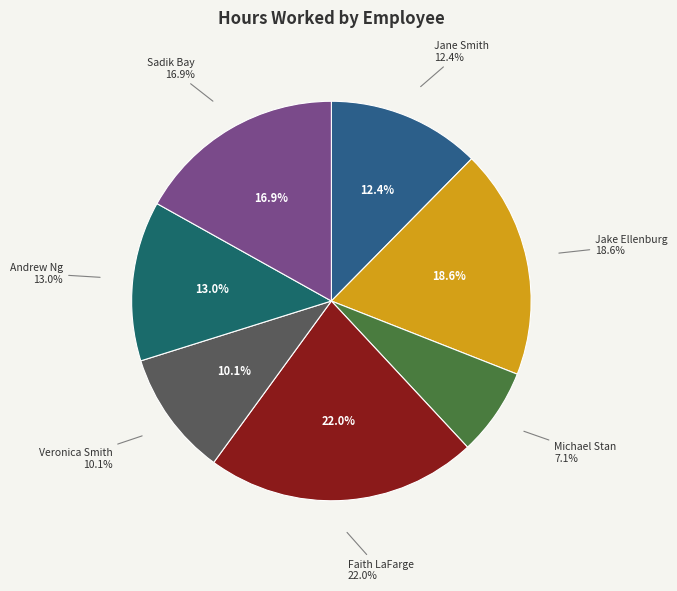

Count the number of slices in the pie.

7